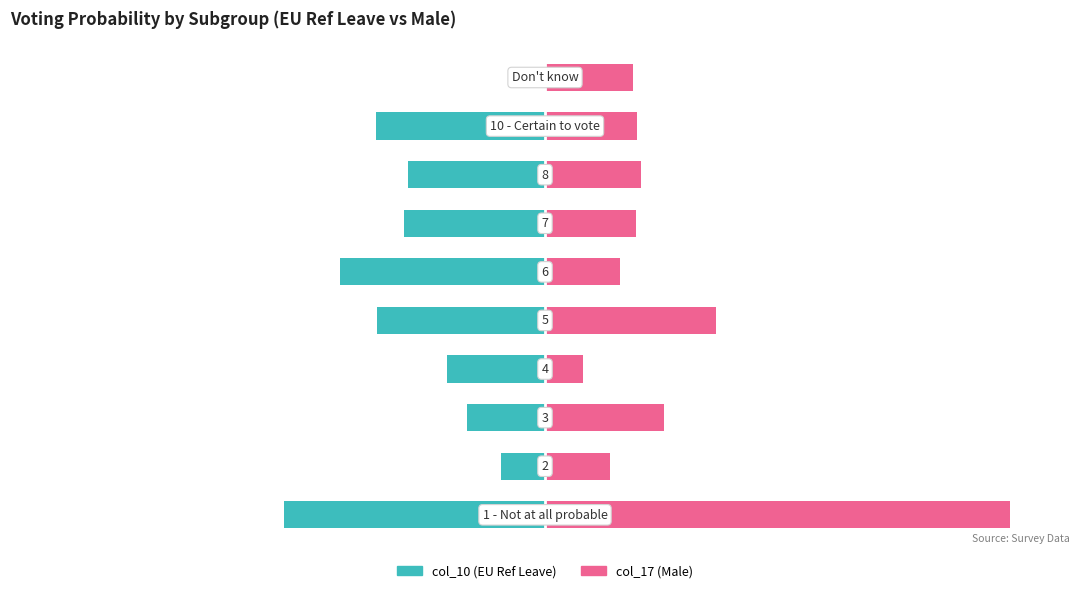

What is the average value of the col_17 (Male) series?

10.0